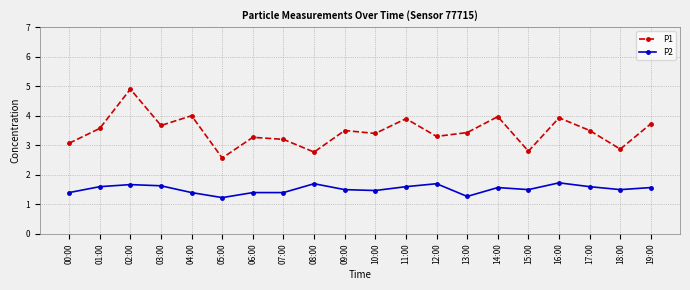

Does the chart have visible grid lines?

Yes